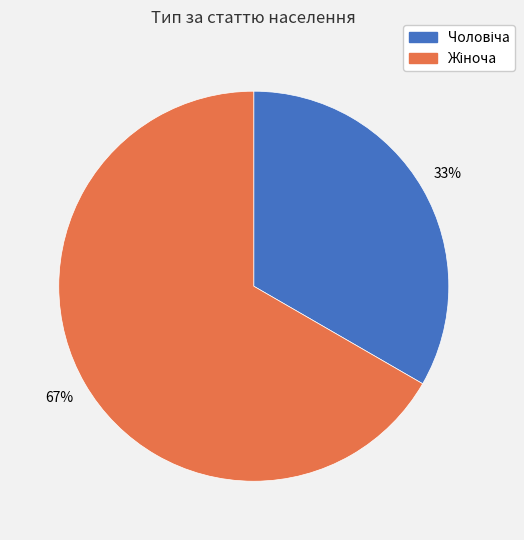

Is there any slice that represents more than half of the pie?

Yes